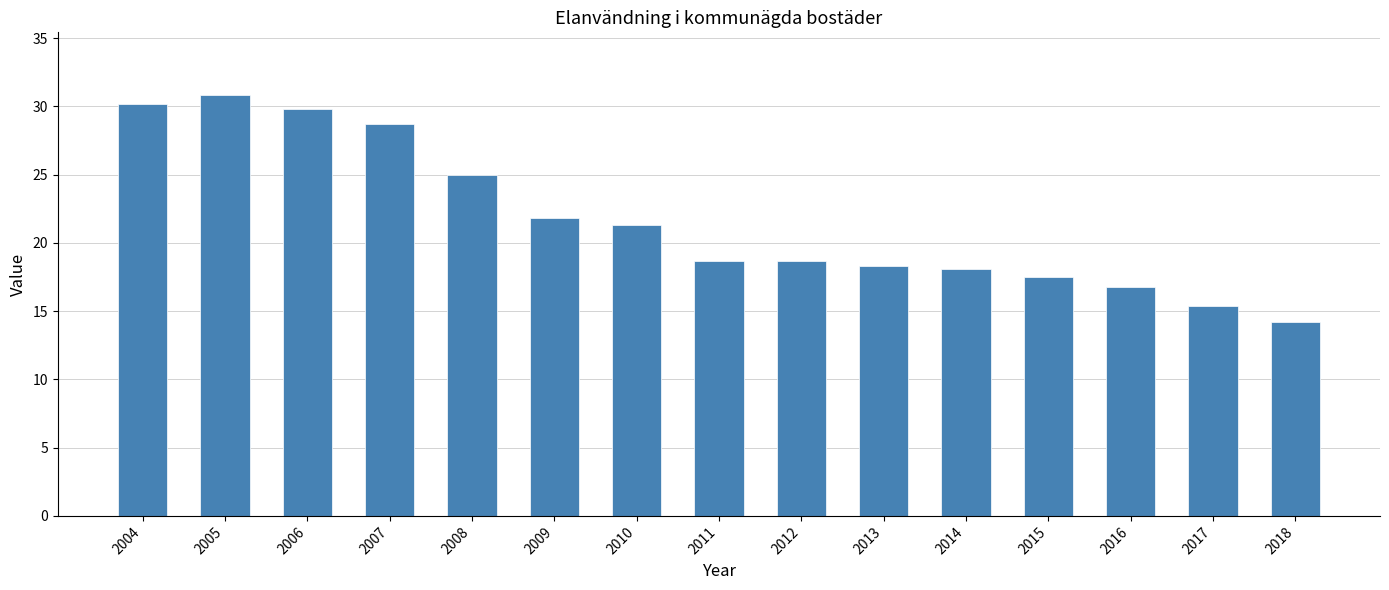

What is the difference between the second highest and minimum values?

16.0